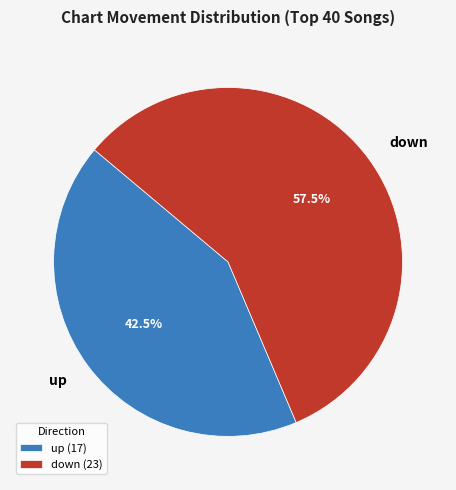

Combined, do down and up account for over 50%?

Yes